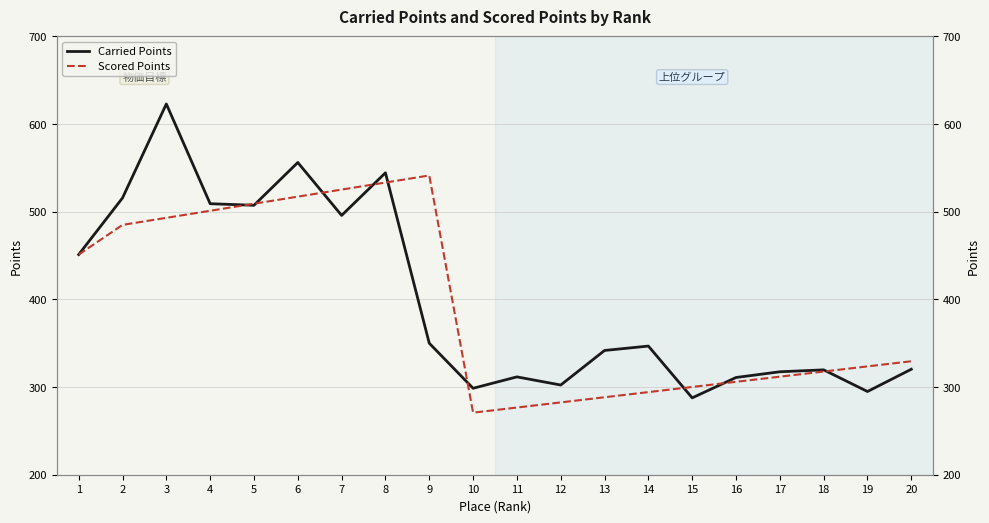

In Carried Points, how many points are lower than both neighbors (excluding endpoints)?

6